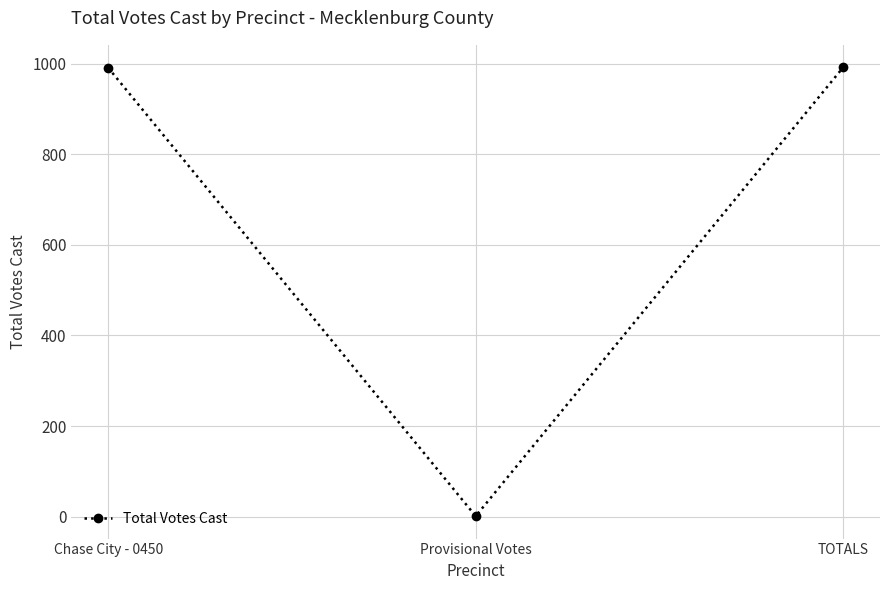

What is the label of the 2nd point from the right?

Provisional Votes